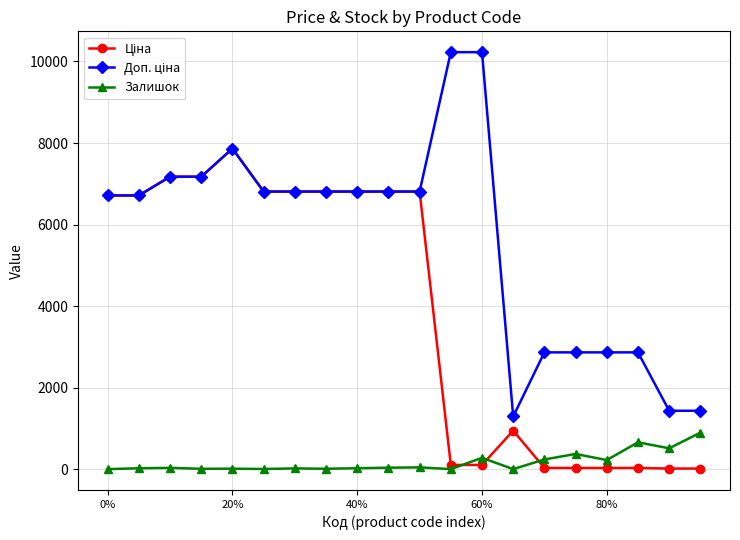

True or false: Залишок has more than 1 points higher than both neighbors.

True